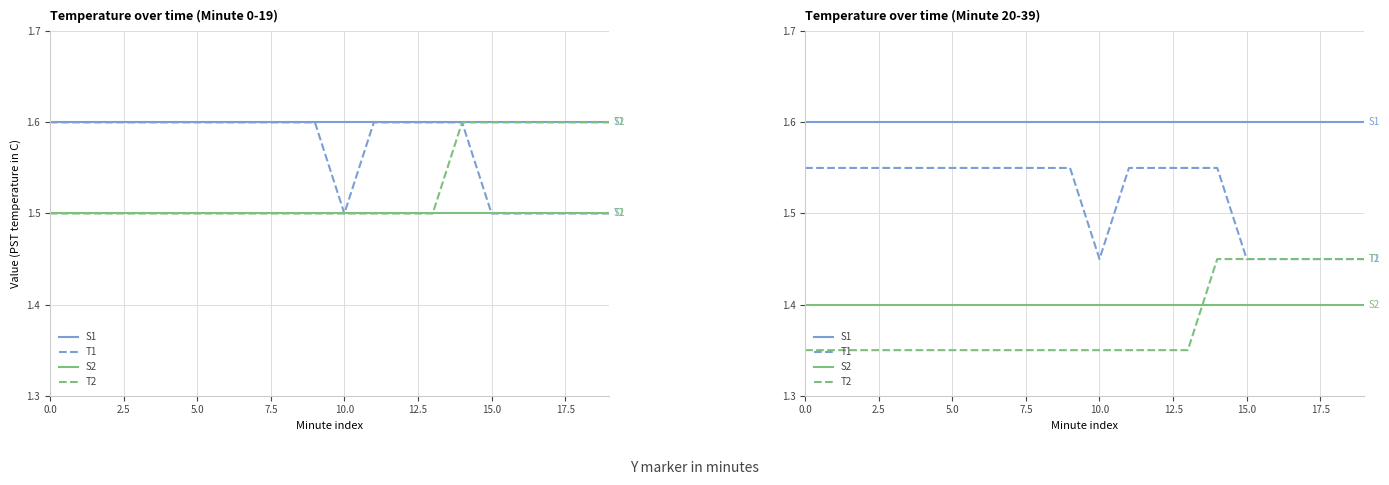

Read the T1 value at 13.

1.6